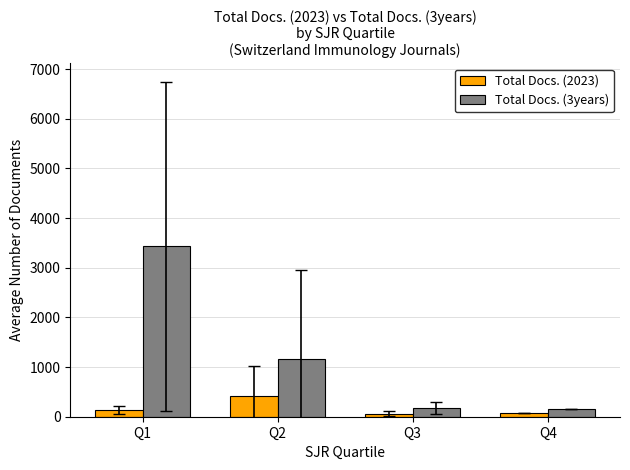

Which series has the largest total across all categories?

Total Docs. (3years)